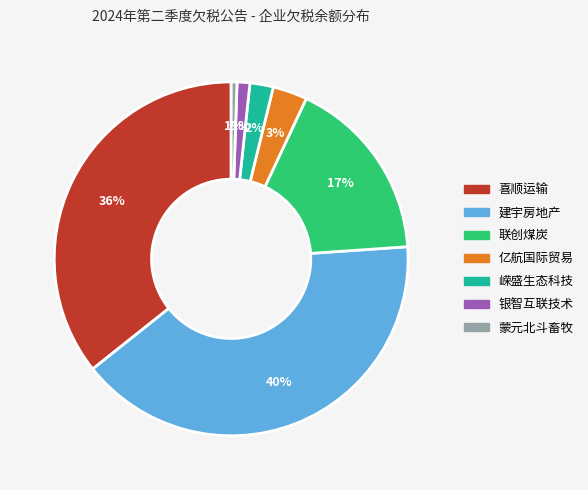

Is there a majority slice in this chart?

No